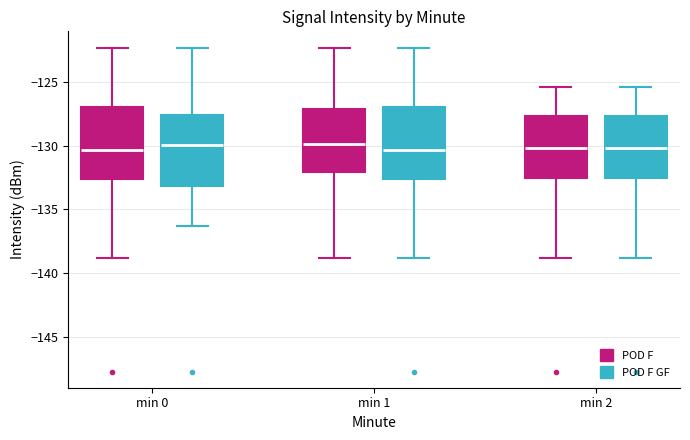

Reading left to right, transcribe this box plot: for each box, give where its median line is, the range the box spans, and where its two whiskers end, as read against the y-axis. The values are not printed on the chart, so give them approximately, as read against the axis.

min 0 (POD F): median -130.5, box -132.5 to -127.0, whiskers -139.0 to -122.5
min 0 (POD F GF): median -130.0, box -133.0 to -127.5, whiskers -136.5 to -122.5
min 1 (POD F): median -130.0, box -132.0 to -127.0, whiskers -139.0 to -122.5
min 1 (POD F GF): median -130.5, box -132.5 to -127.0, whiskers -139.0 to -122.5
min 2 (POD F): median -130.0, box -132.5 to -127.5, whiskers -139.0 to -125.5
min 2 (POD F GF): median -130.0, box -132.5 to -127.5, whiskers -139.0 to -125.5